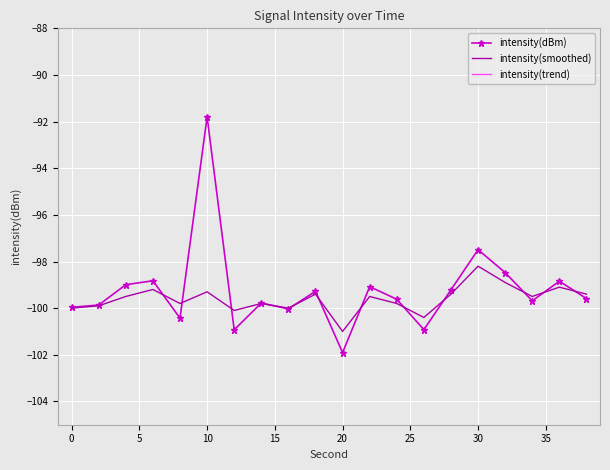

Rank the series by their maximum value, from lowest to highest.

intensity(trend), intensity(smoothed), intensity(dBm)